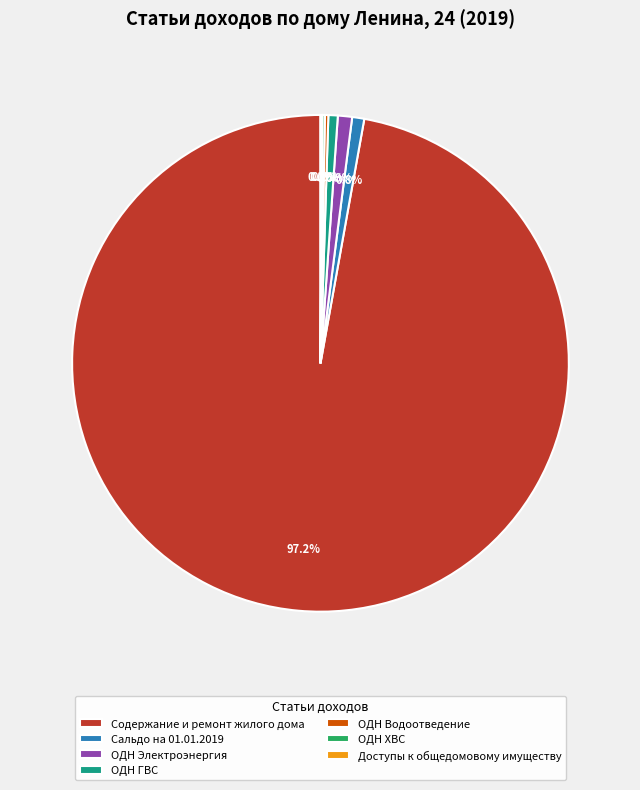

Which category has the biggest portion of the pie?

Содержание и ремонт жилого дома